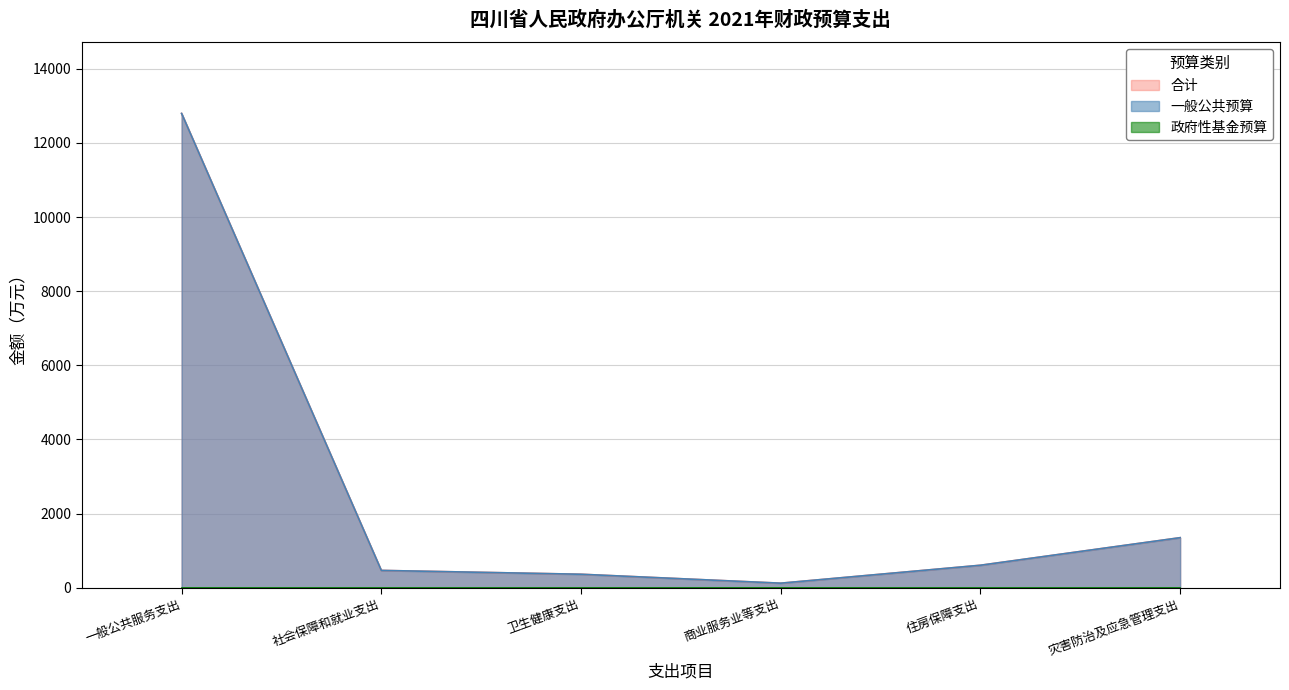

List the labels in order of 合计 value, largest first.

一般公共服务支出, 灾害防治及应急管理支出, 住房保障支出, 社会保障和就业支出, 卫生健康支出, 商业服务业等支出